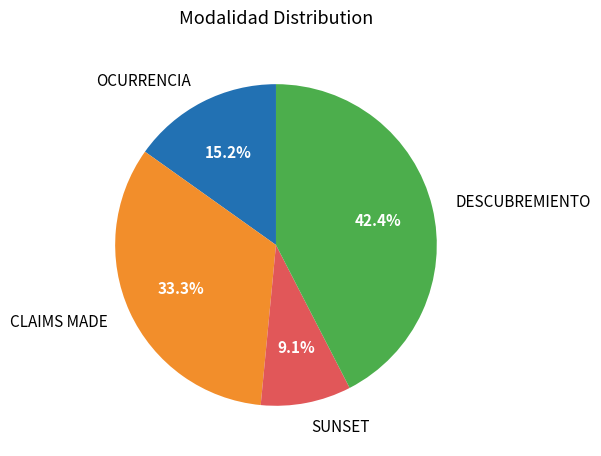

What is the largest slice in the pie chart?

DESCUBREMIENTO